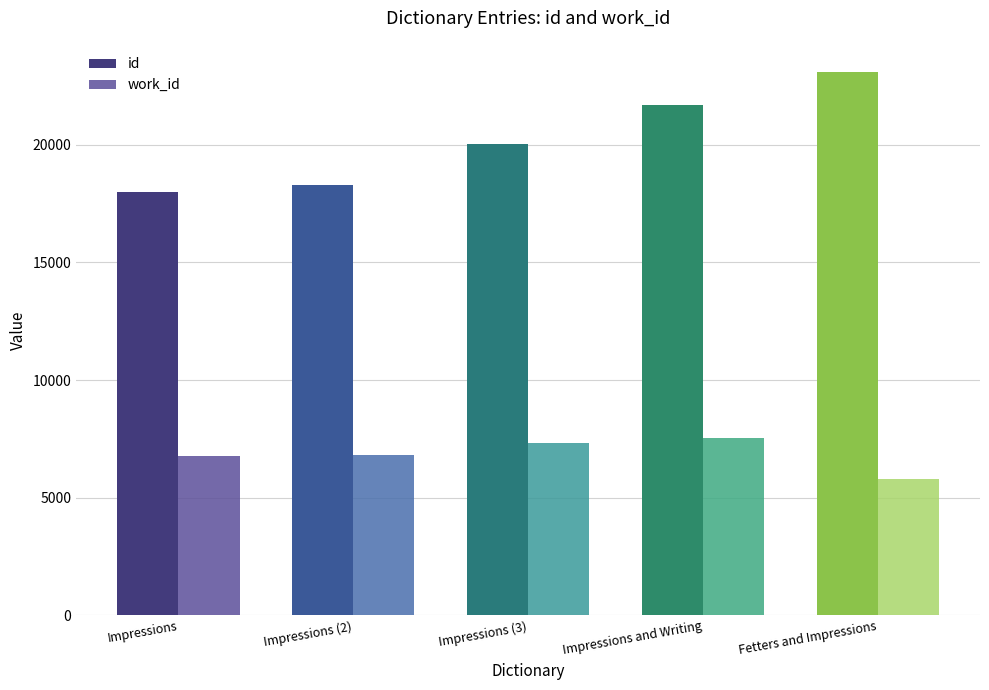

What is the difference between the highest and lowest values at Impressions (3)?

12694